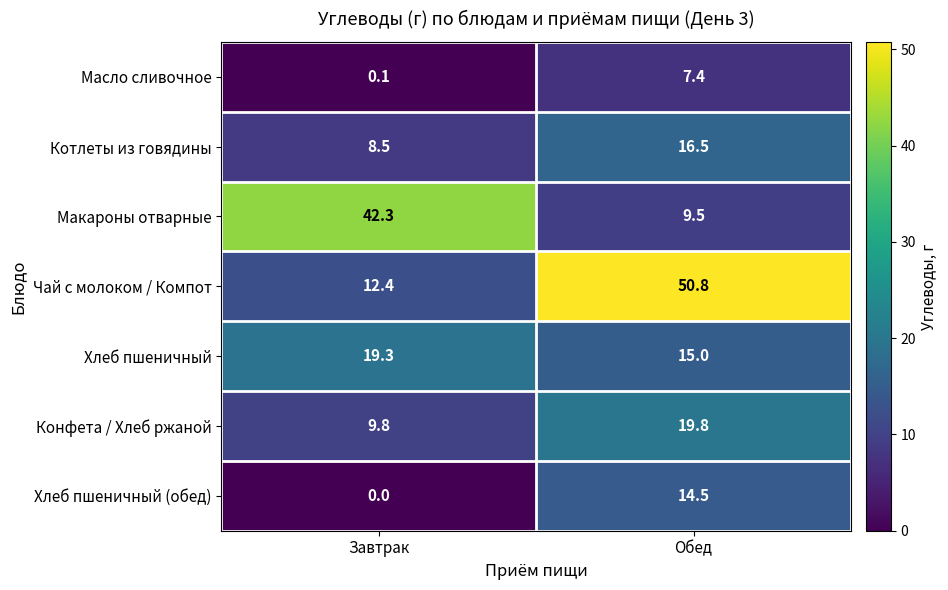

Reading left to right, extract all data points from this chart.

Масло сливочное: 0.1	7.4
Котлеты из говядины: 8.5	16.5
Макароны отварные: 42.3	9.5
Чай с молоком / Компот: 12.4	50.8
Хлеб пшеничный: 19.3	15.0
Конфета / Хлеб ржаной: 9.8	19.8
Хлеб пшеничный (обед): 0.0	14.5